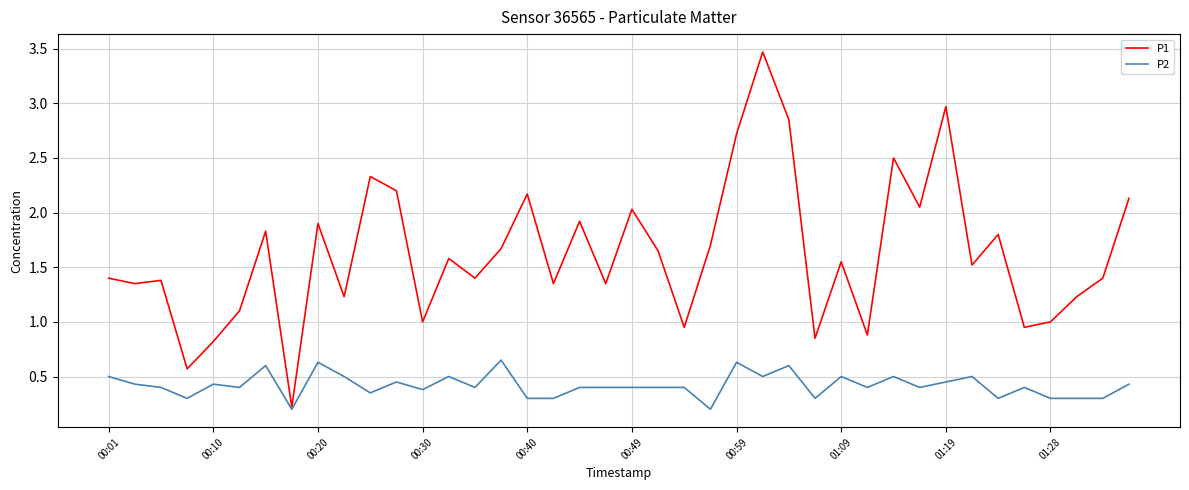

Which series has the largest total across all categories?

P1